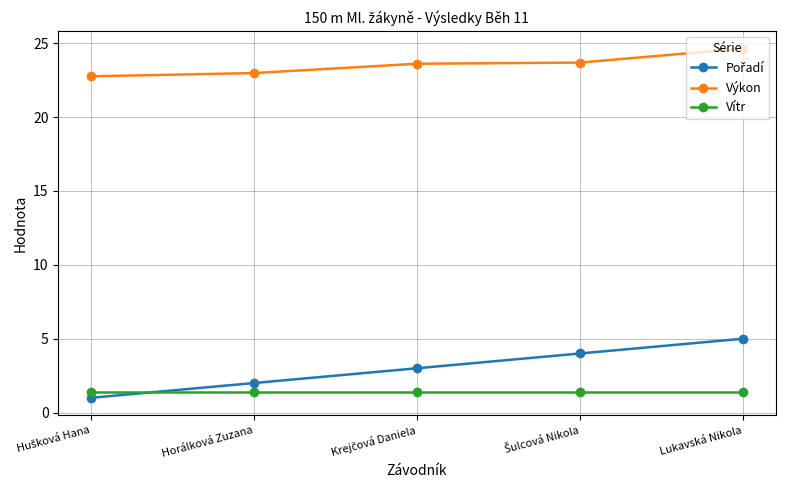

True or false: Vítr and Výkon intersect in this chart.

False